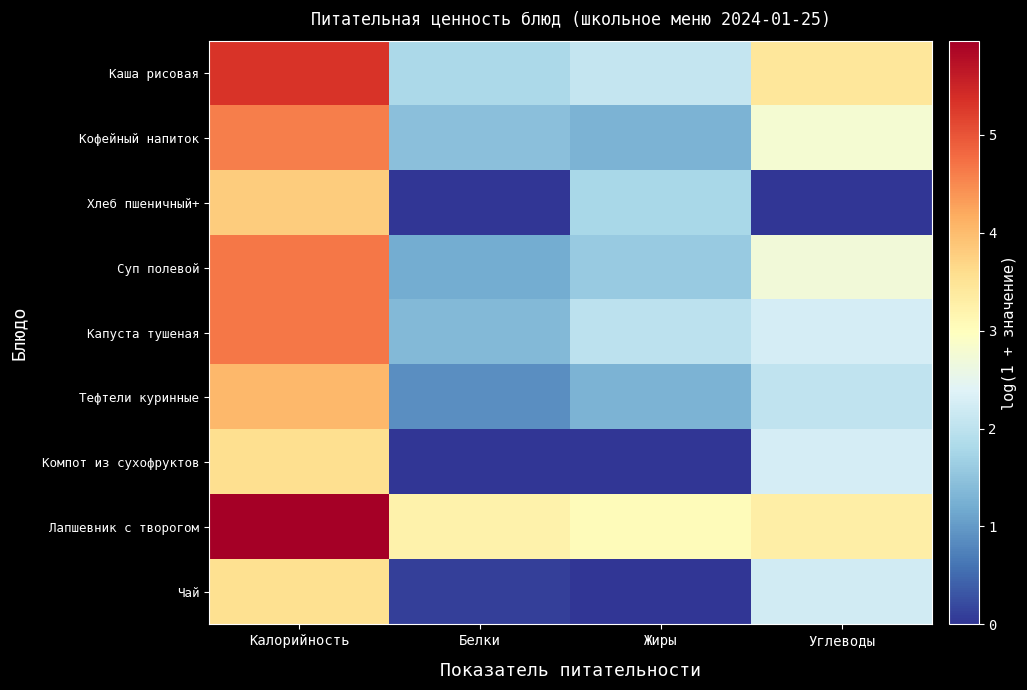

Reading left to right, extract all data points from this chart.

Каша рисовая: Калорийность=5.3	Белки=1.8	Жиры=2.1	Углеводы=3.4
Кофейный напиток: Калорийность=4.6	Белки=1.5	Жиры=1.3	Углеводы=2.8
Хлеб пшеничный+: Калорийность=3.8	Белки=0.0	Жиры=1.8	Углеводы=0.0
Суп полевой: Калорийность=4.7	Белки=1.2	Жиры=1.6	Углеводы=2.7
Капуста тушеная: Калорийность=4.7	Белки=1.4	Жиры=2.0	Углеводы=2.3
Тефтели куринные: Калорийность=4.0	Белки=0.9	Жиры=1.3	Углеводы=2.0
Компот из сухофруктов: Калорийность=3.6	Белки=0.0	Жиры=0.0	Углеводы=2.3
Лапшевник с творогом: Калорийность=6.0	Белки=3.2	Жиры=3.0	Углеводы=3.3
Чай: Калорийность=3.6	Белки=0.1	Жиры=0.0	Углеводы=2.2